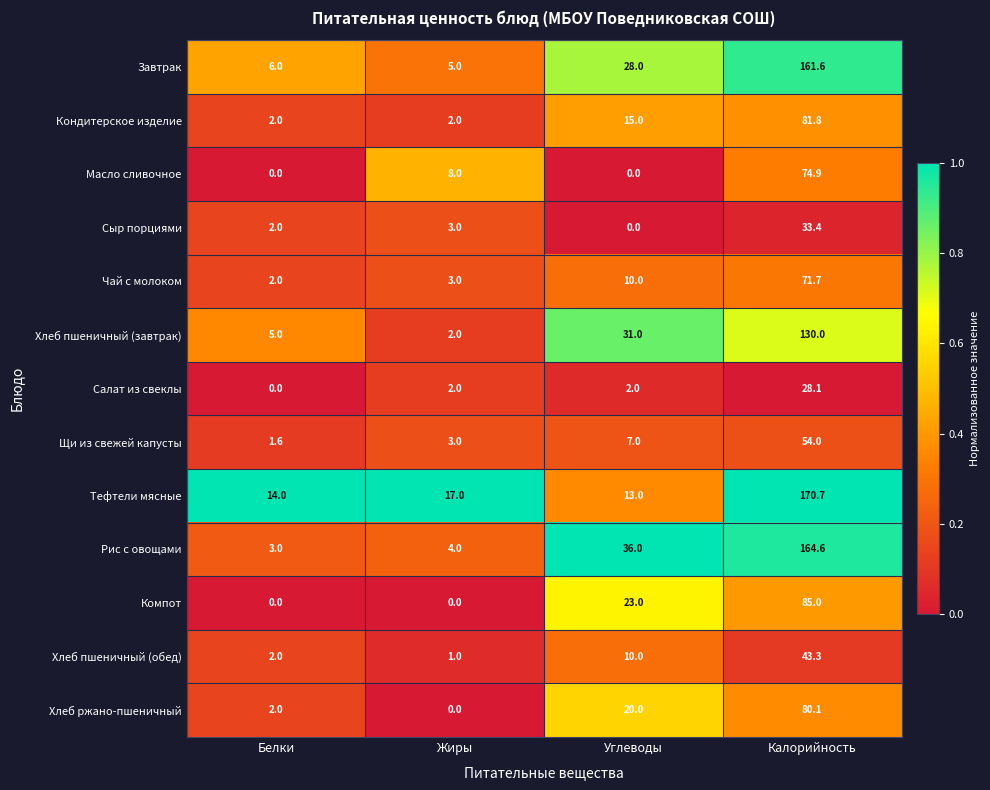

Is it true that Щи из свежей капусты equals 3.2 at Углеводы?

False